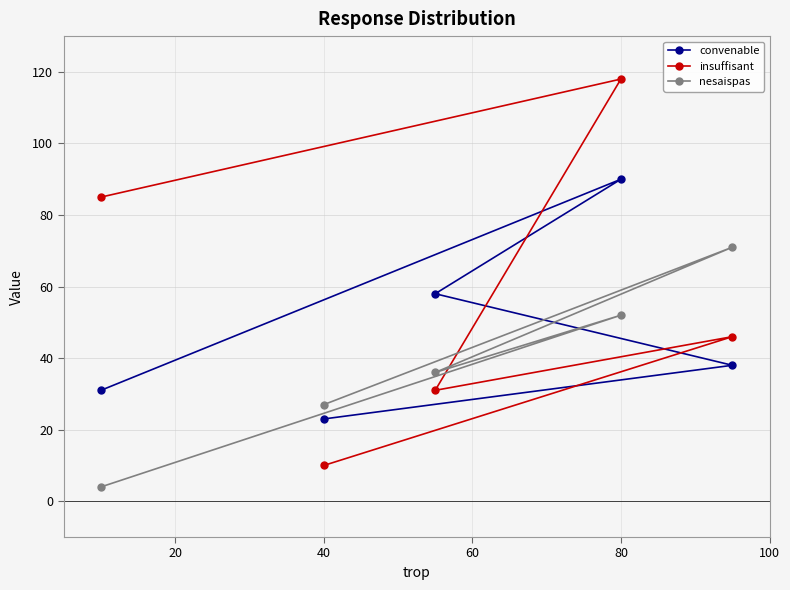

At how many categories does at least one series exceed 105?

1